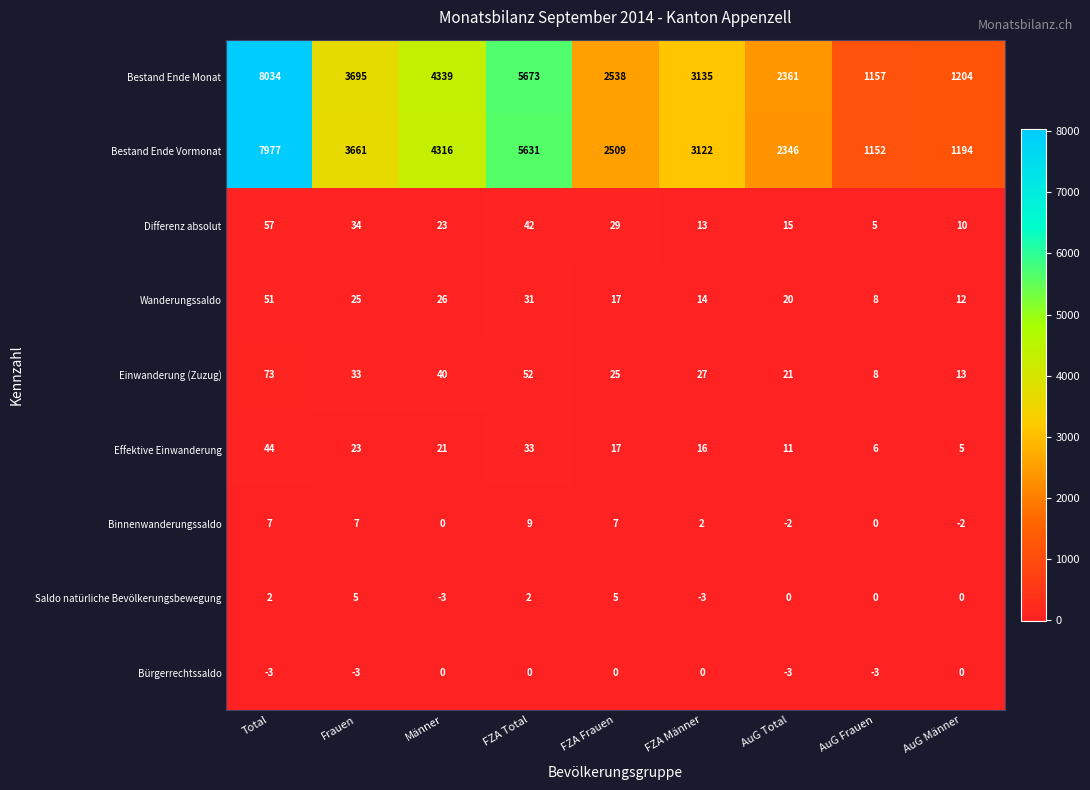

Between FZA Frauen and AuG Frauen, which series saw the biggest shift?

Bestand Ende Monat